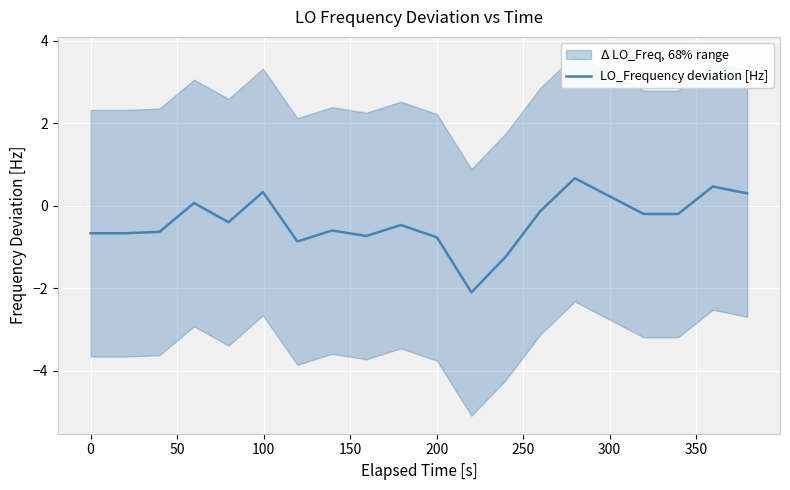

How many negative values are there?

14